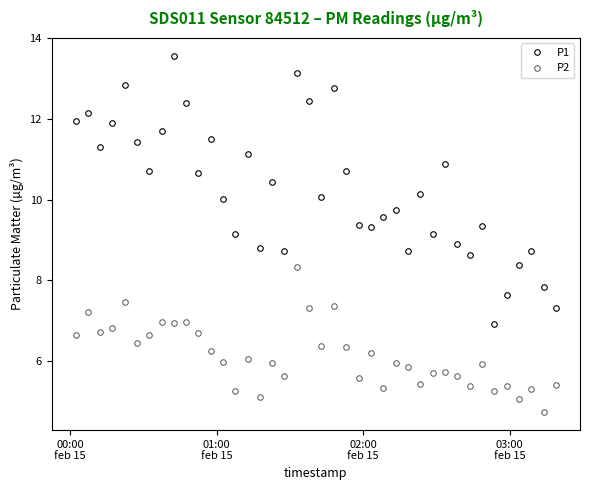

What is the maximum value shown in the chart?

13.6